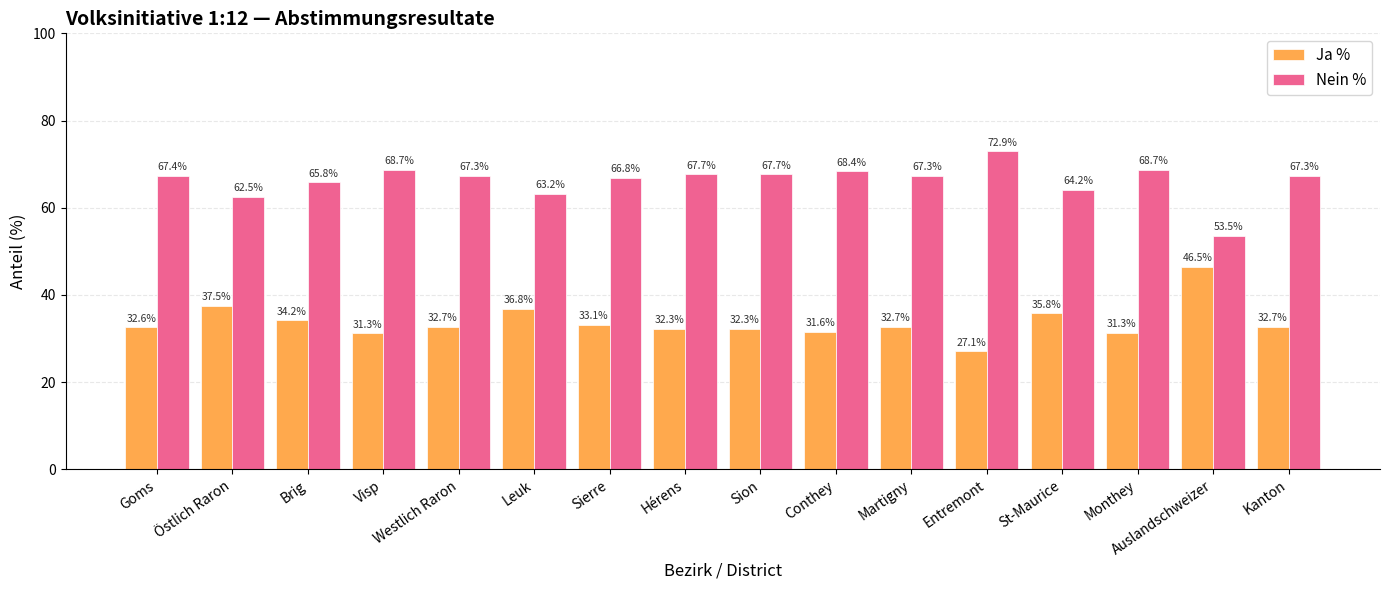

What is the label of the 1st bar from the left?

Goms